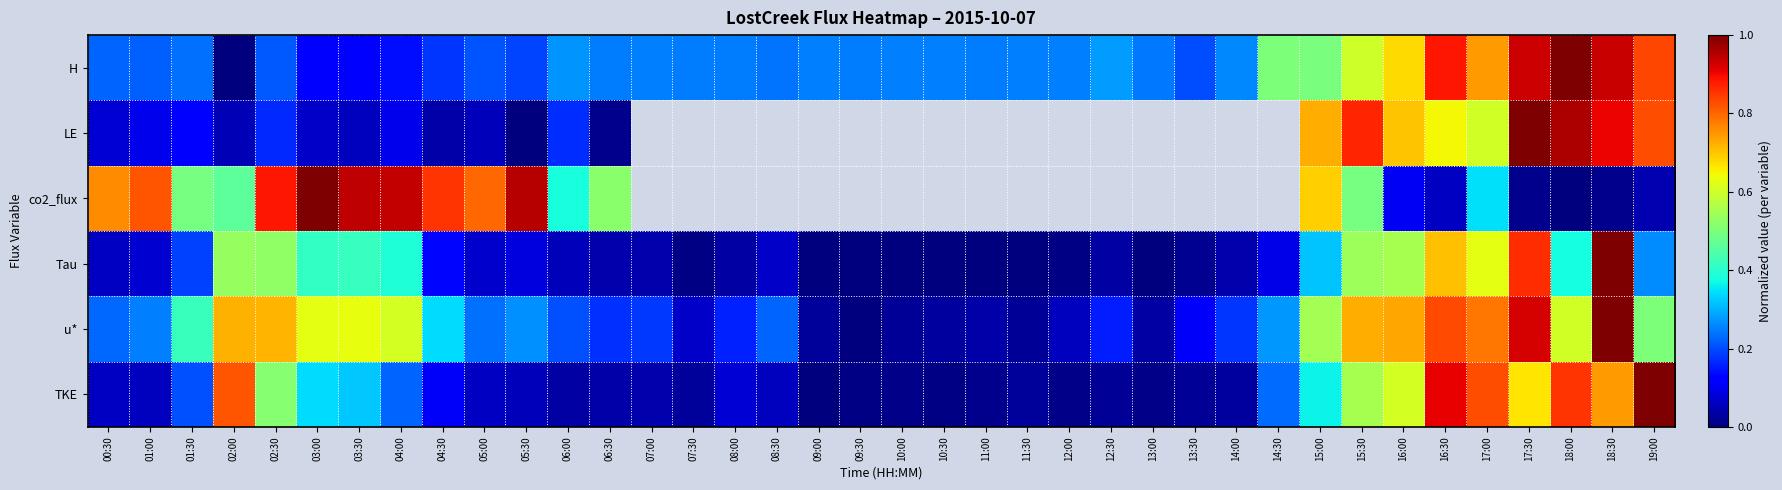

What is the sum of the TKE values at 18:00 and 13:30?

0.9